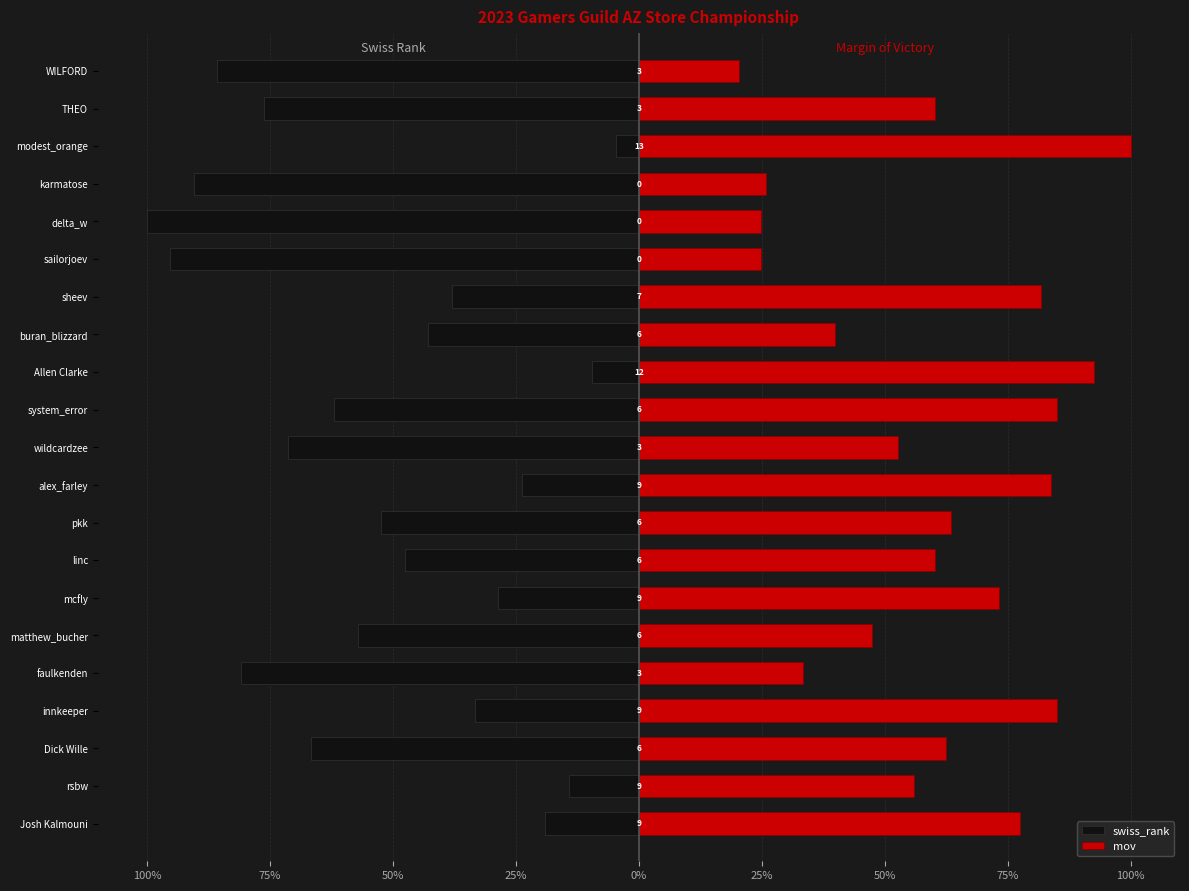

At rsbw, list the series in order from smallest to largest.

swiss_rank, mov